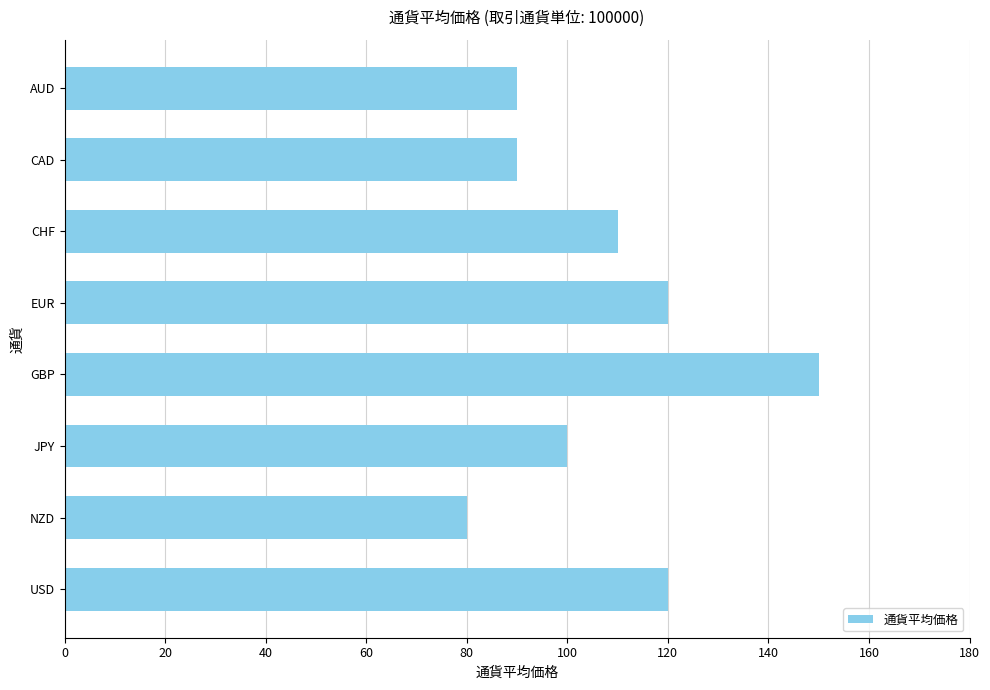

What is the average value?

108